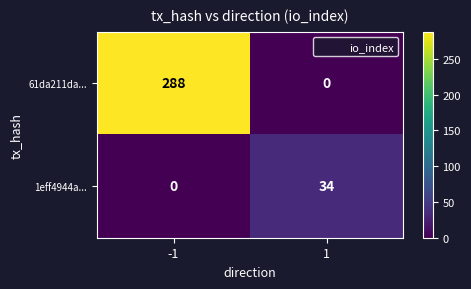

How many positive values does the 1eff4944a... series have?

1